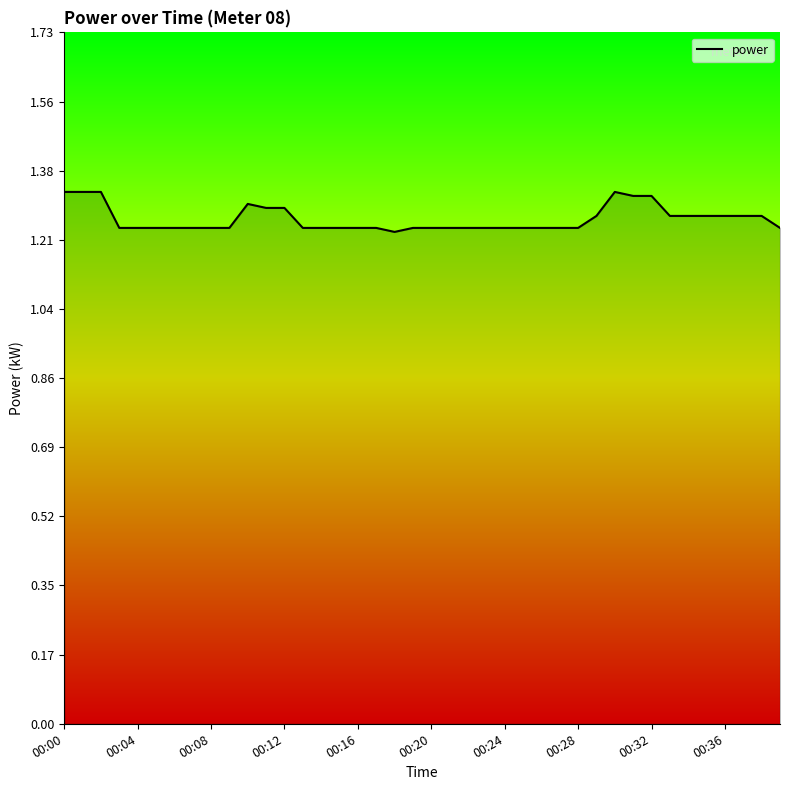

How many interior local valleys (lower than both neighbors) does the data have?

1